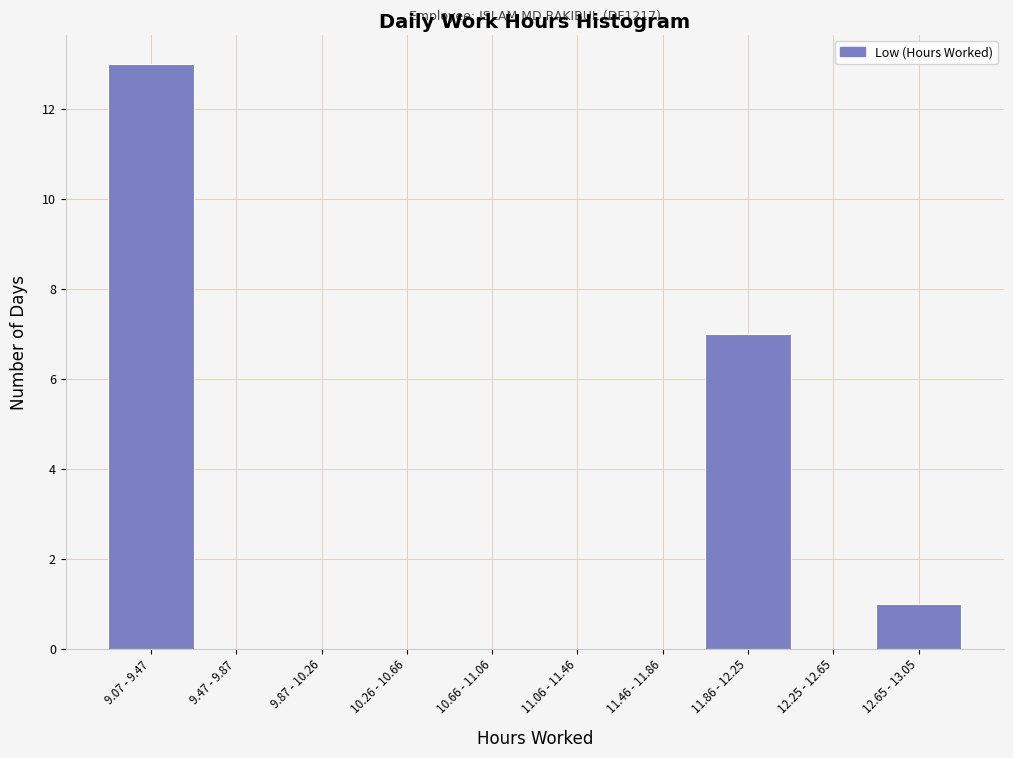

What is the change in value from 12.25 - 12.65 to 12.65 - 13.05?

+1